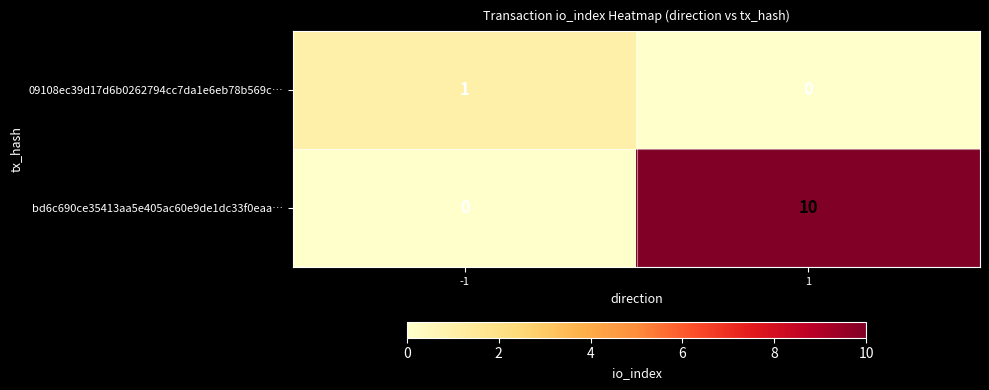

Reading left to right, extract all data points from this chart.

09108ec39d17d6b0262794cc7da1e6eb78b569c…: -1=1	1=0
bd6c690ce35413aa5e405ac60e9de1dc33f0eaa…: -1=0	1=10